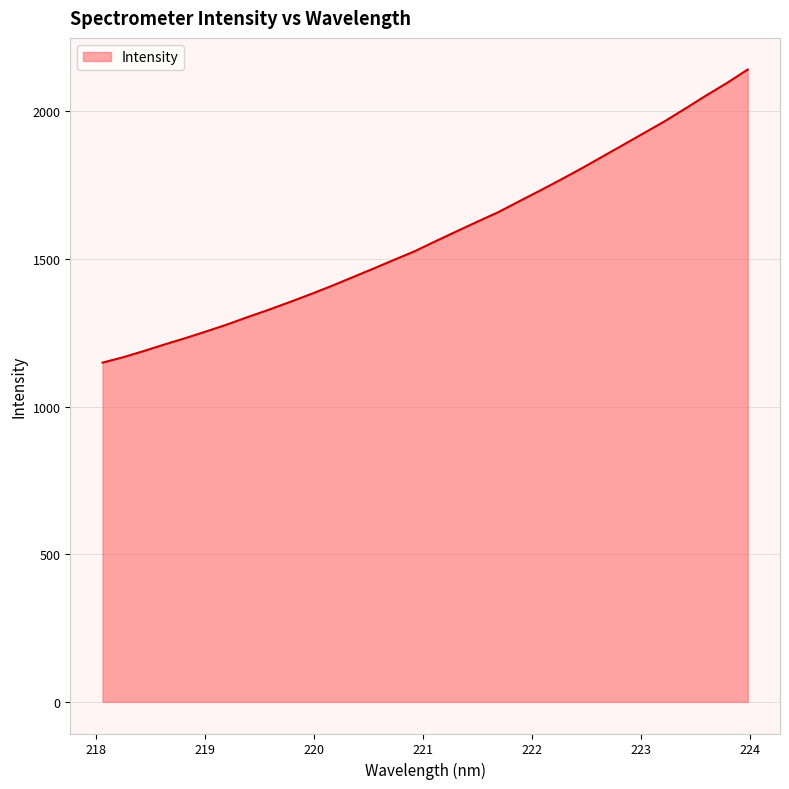

What is the sum of all values?

50554.5